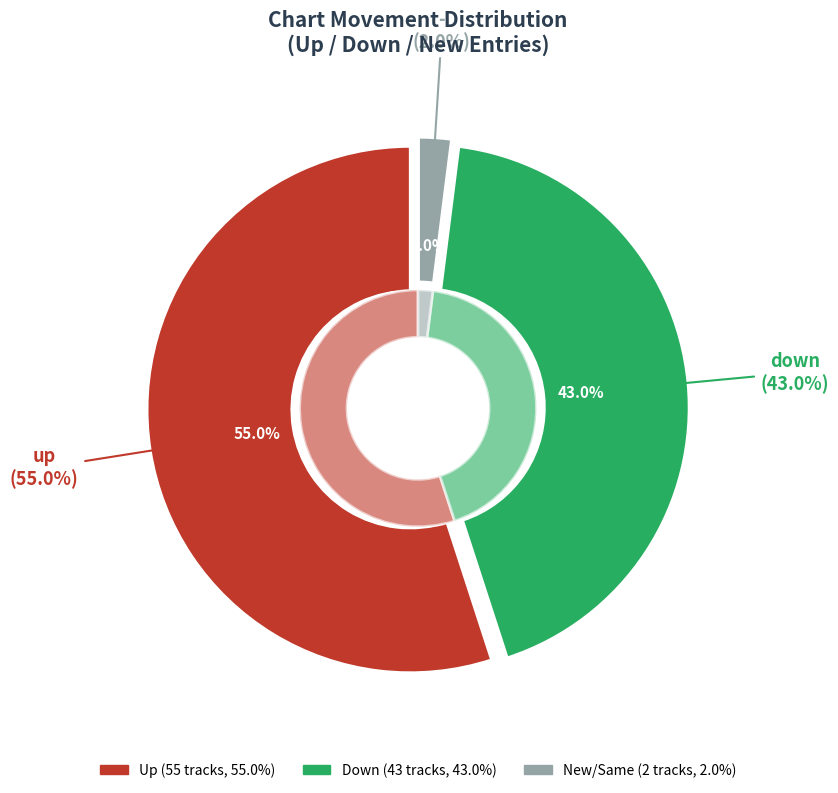

To the nearest percent, what is the average slice percentage?

33%